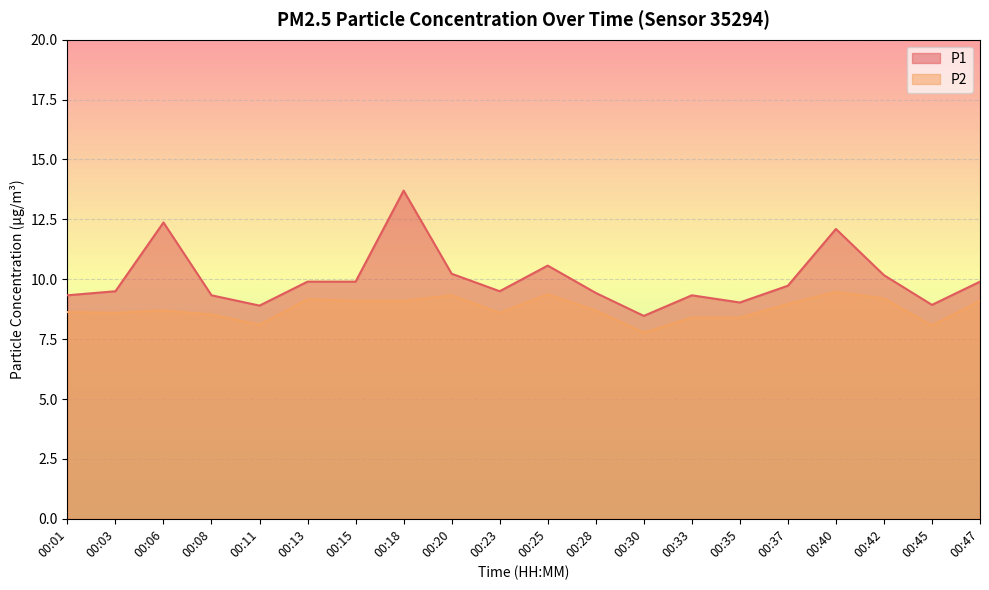

How many data points in P2 are above 8?

19